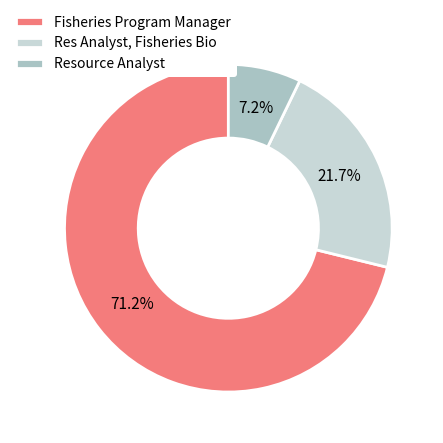

Which slice is the largest?

Fisheries Program Manager